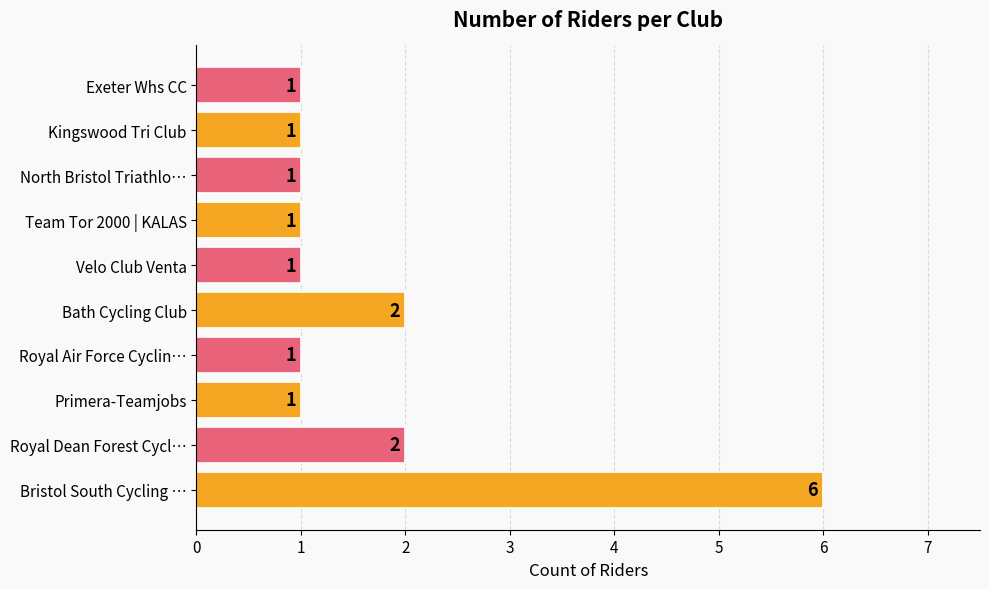

What is the sum of all values?

17